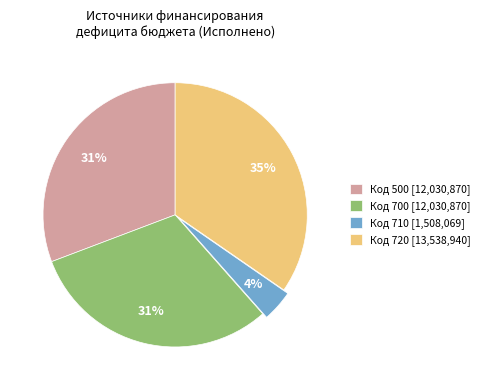

Which has a higher value, Код 720 [13,538,940] or Код 700 [12,030,870]?

Код 720 [13,538,940]